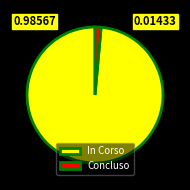

Do In Corso and Concluso together represent more than half of the pie?

Yes